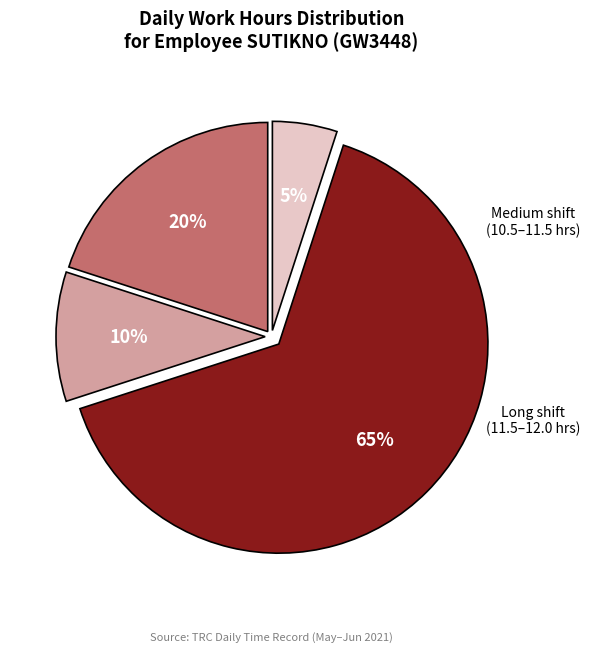

To the nearest percent, what is the difference between the largest and smallest slice percentages?

60%